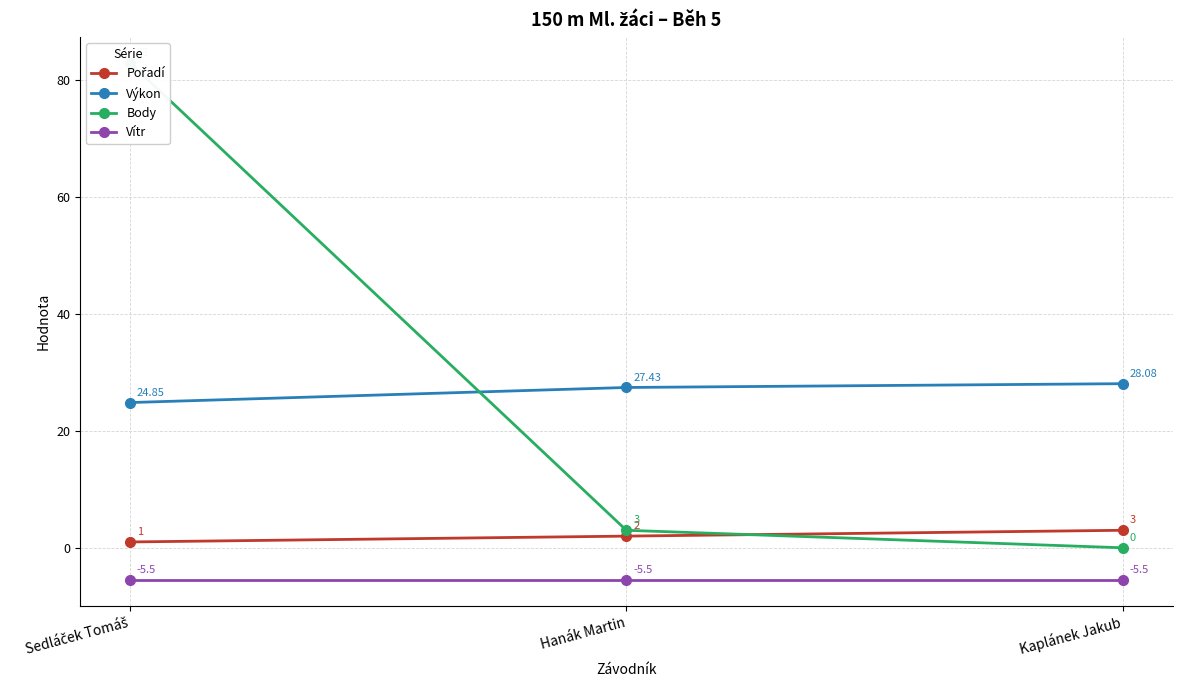

What is the label of the 1st point from the left?

Sedláček Tomáš